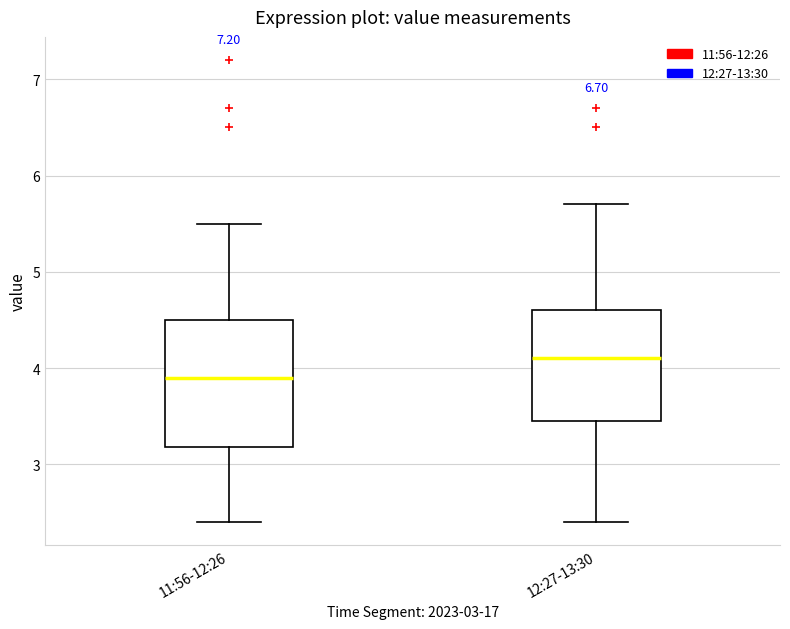

Which box has the highest median line?

12:27-13:30